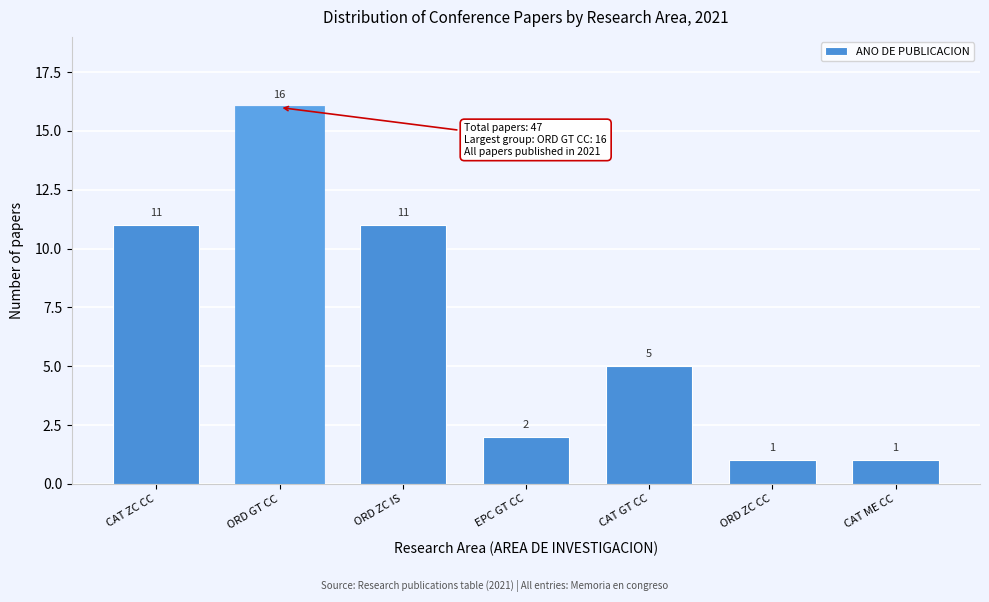

Reading left to right, what are all the values shown in this chart?

11	16	11	2	5	1	1